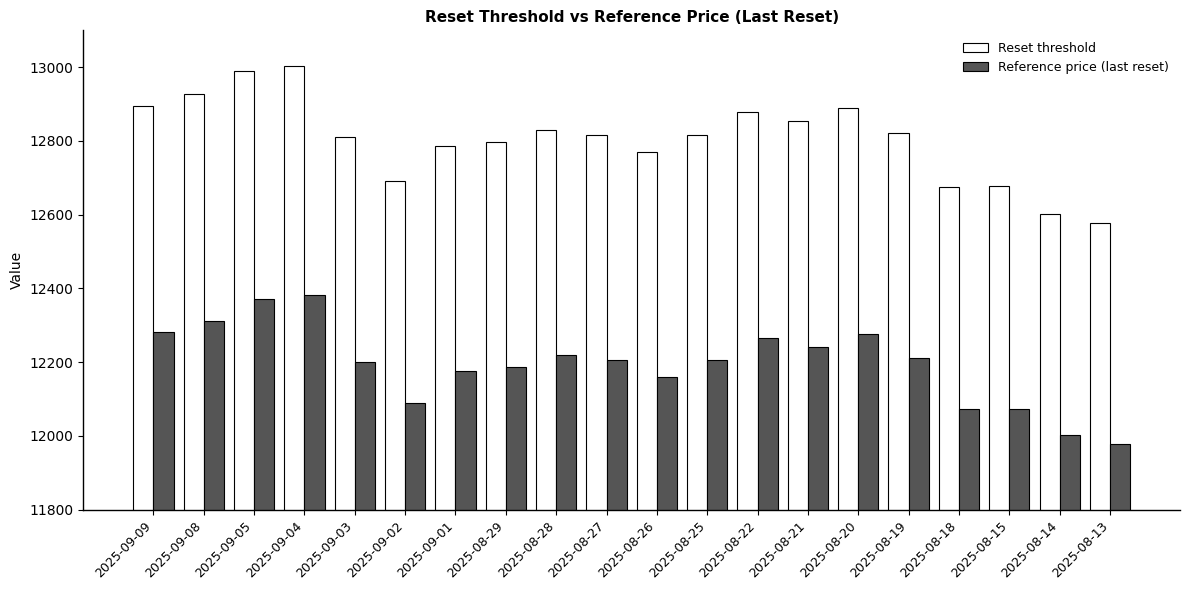

What is the label of the 3rd bar from the left?

2025-09-05